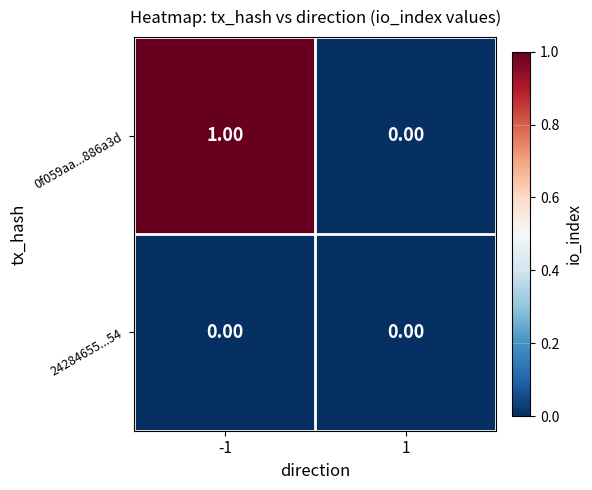

What is the maximum value shown in the chart?

1